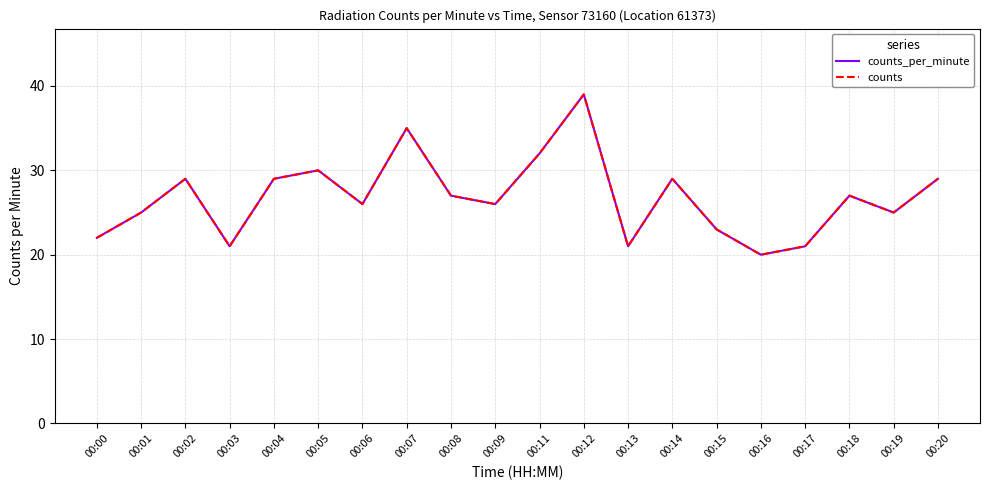

Does the chart have visible grid lines?

Yes